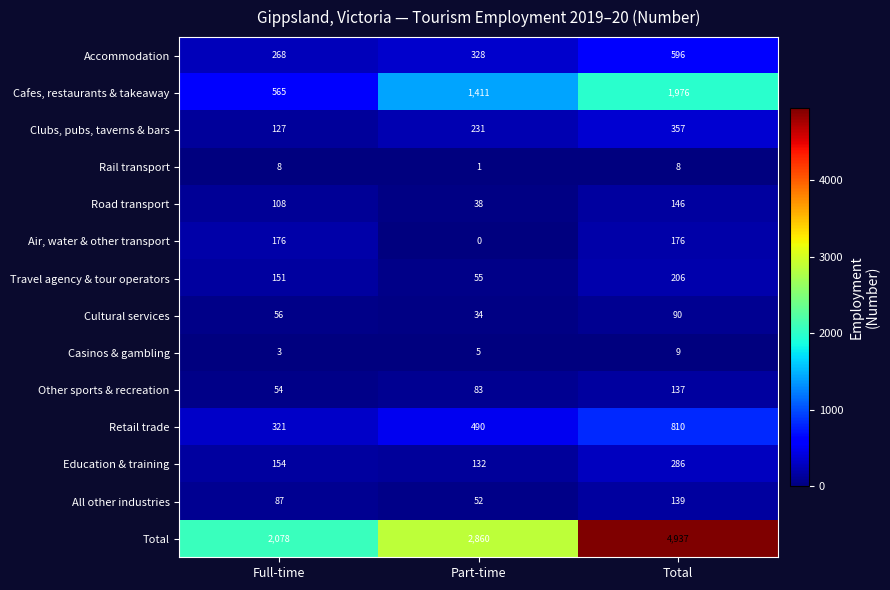

Between Full-time and Total, which series saw the biggest shift?

Total